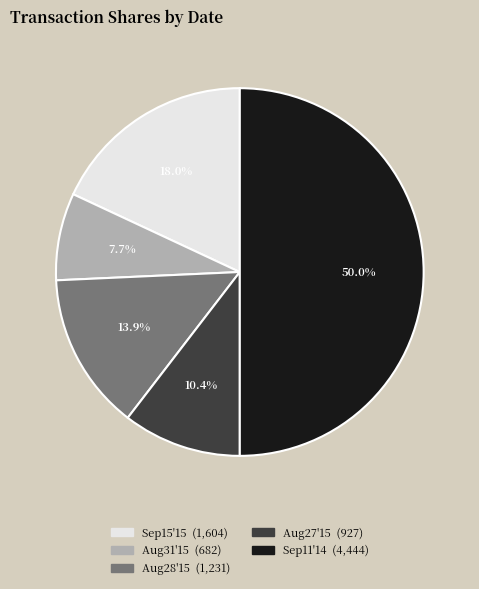

Is there a majority slice in this chart?

No